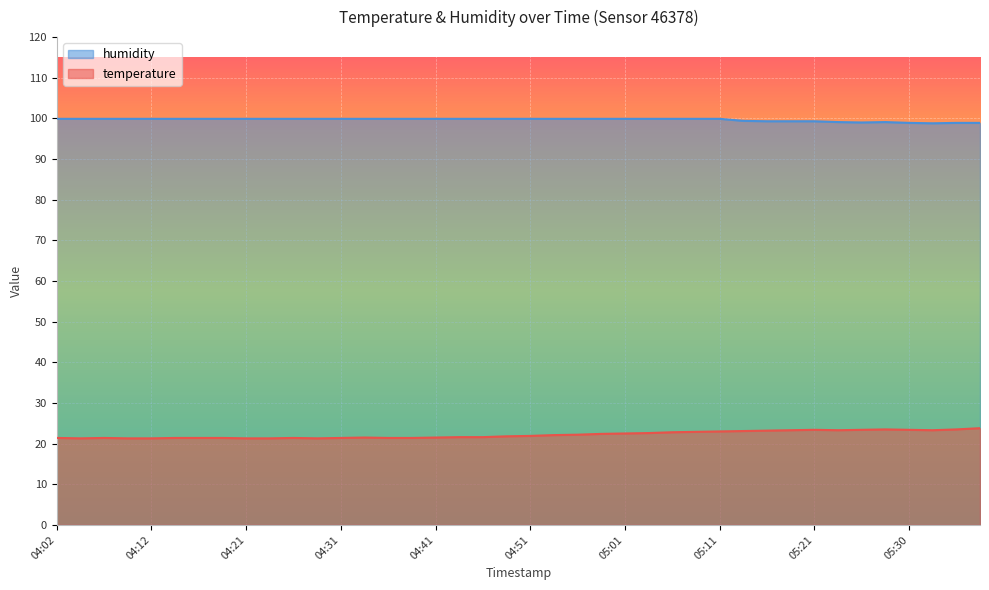

True or false: humidity has more than 0 interior local peaks.

True